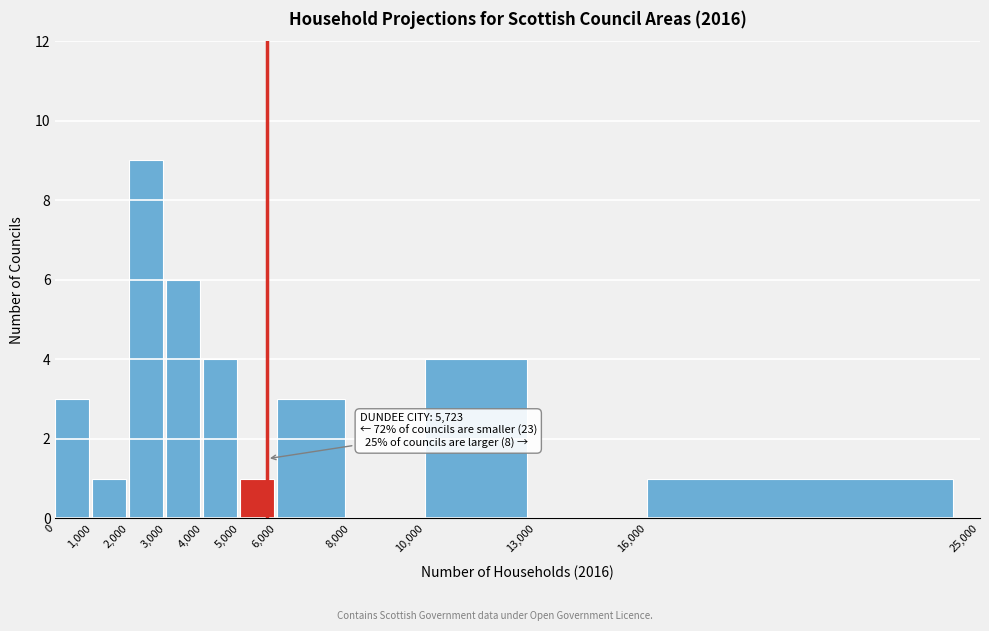

Over which range of the x-axis is the bar tallest?

2,000 to 3,000